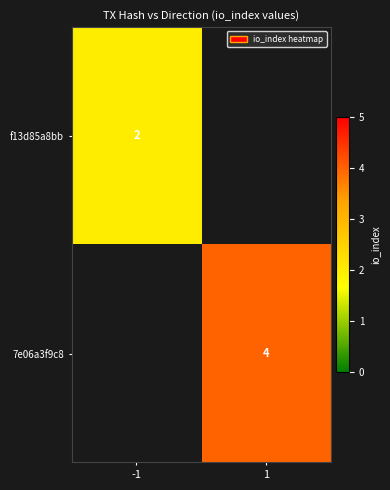

Is it true that 7e06a3f9c8 equals 4 at 1?

True